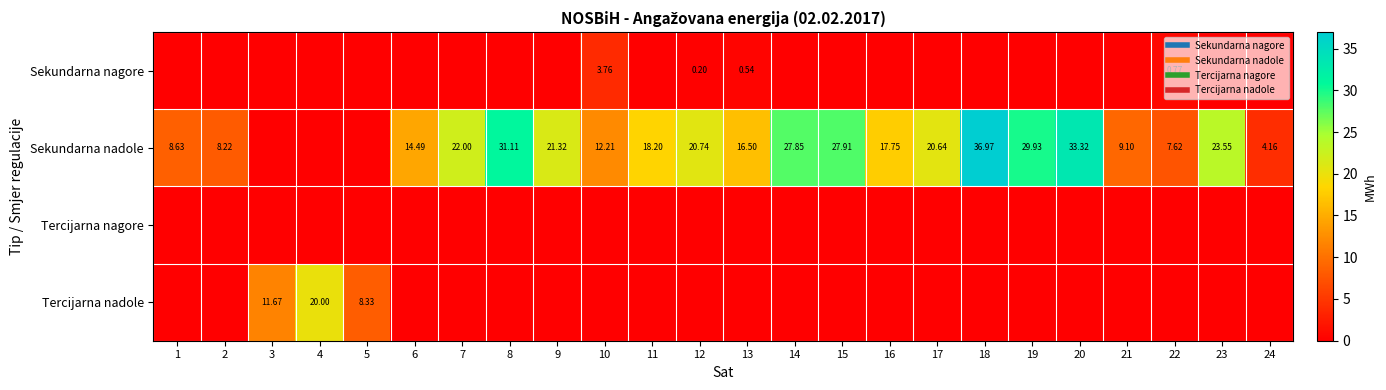

What is the sum of all Sekundarna nadole values?

412.2